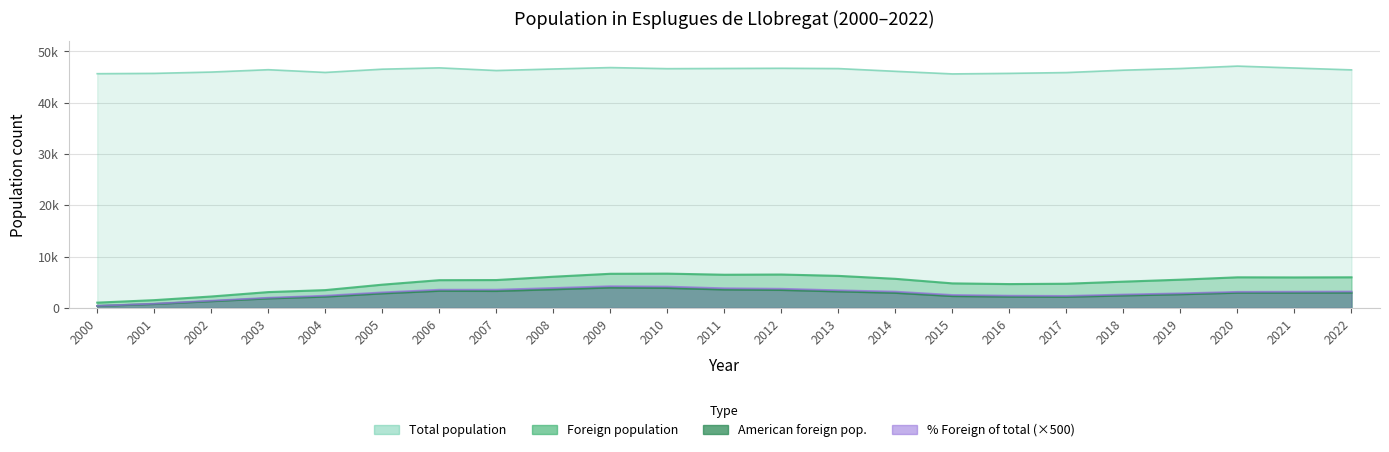

Where is Total population nearest to the value 46388?

2022